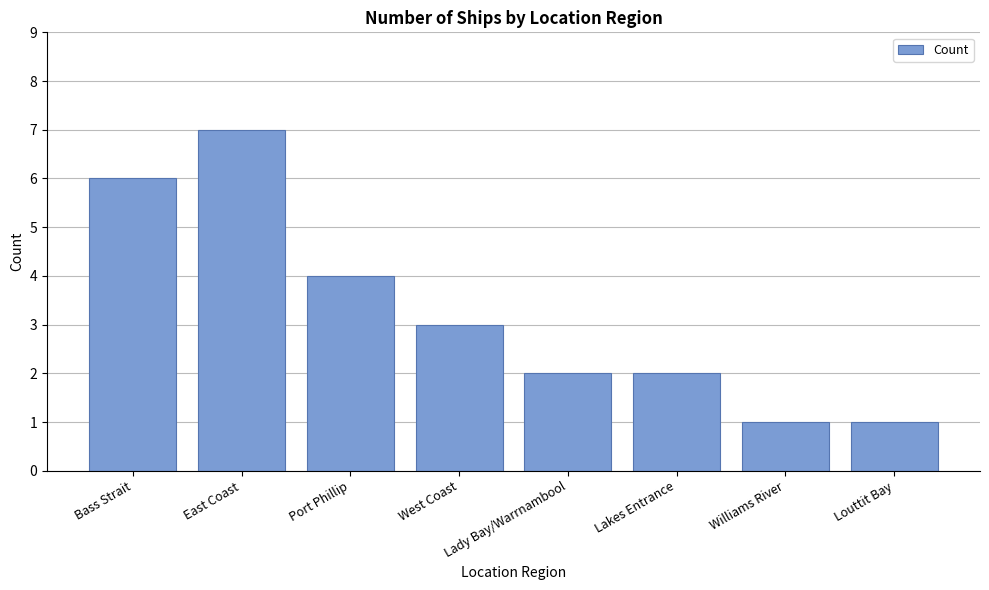

What is the sum of all values?

26